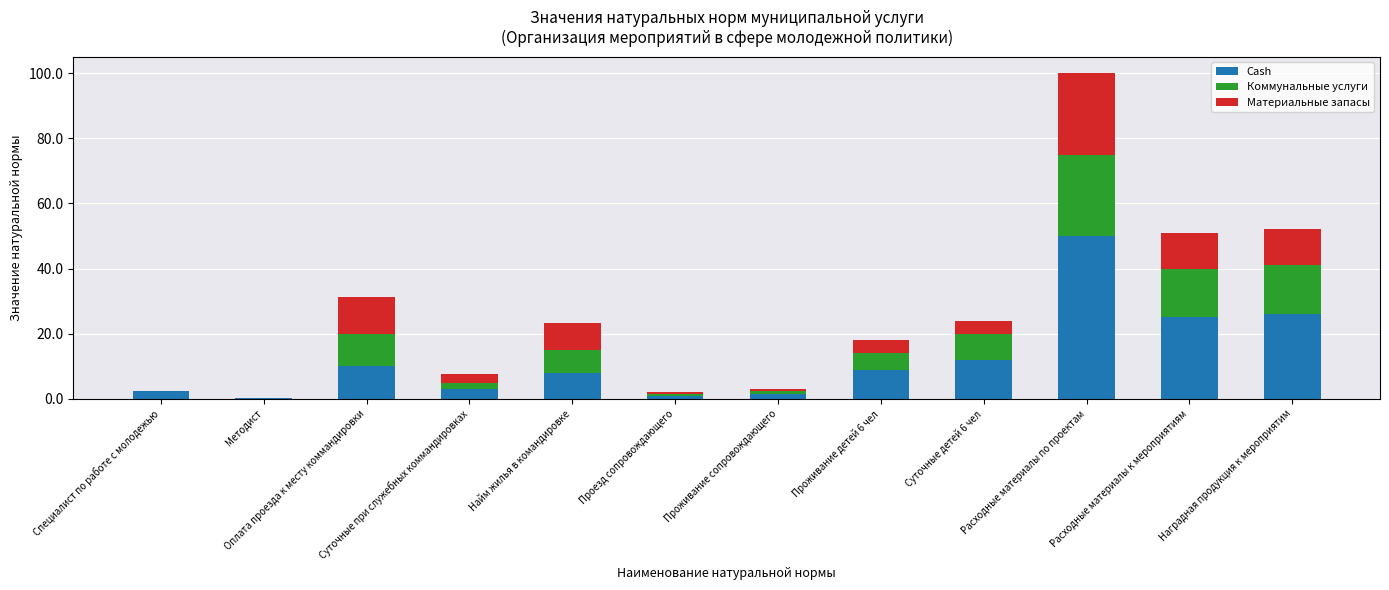

What is the highest value of the Cash series?

50.0